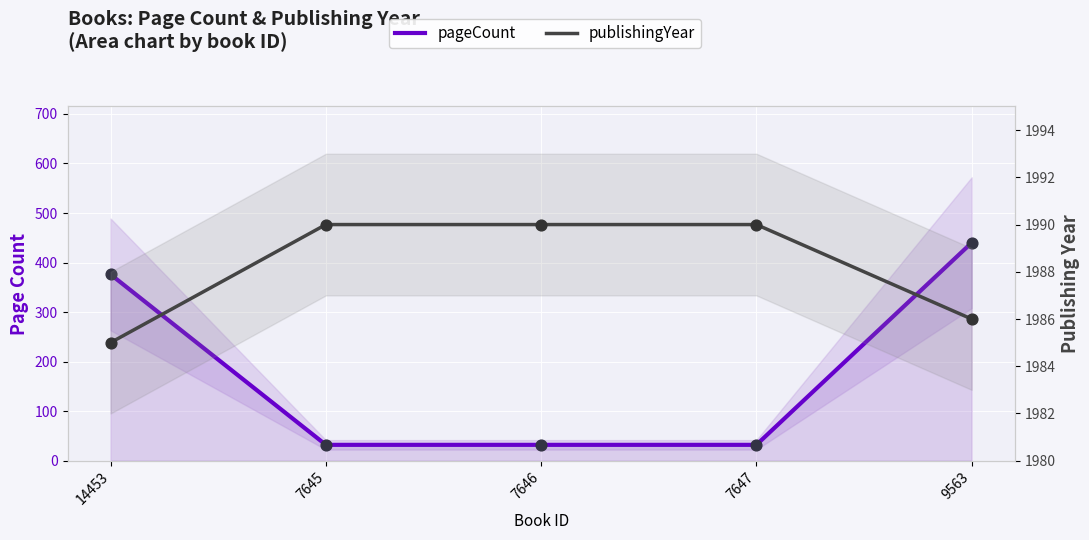

What are all the series names shown in the legend?

pageCount, publishingYear